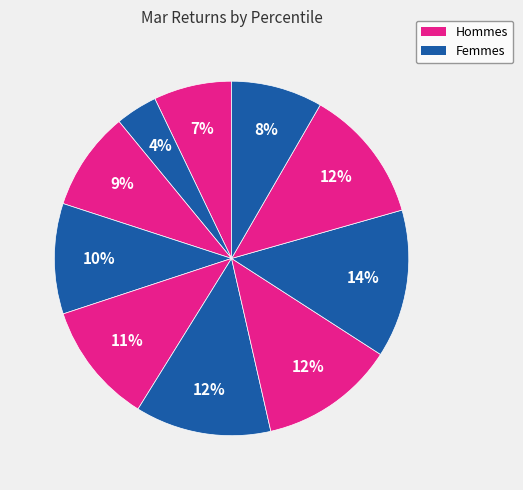

How many slices are in this pie chart?

10